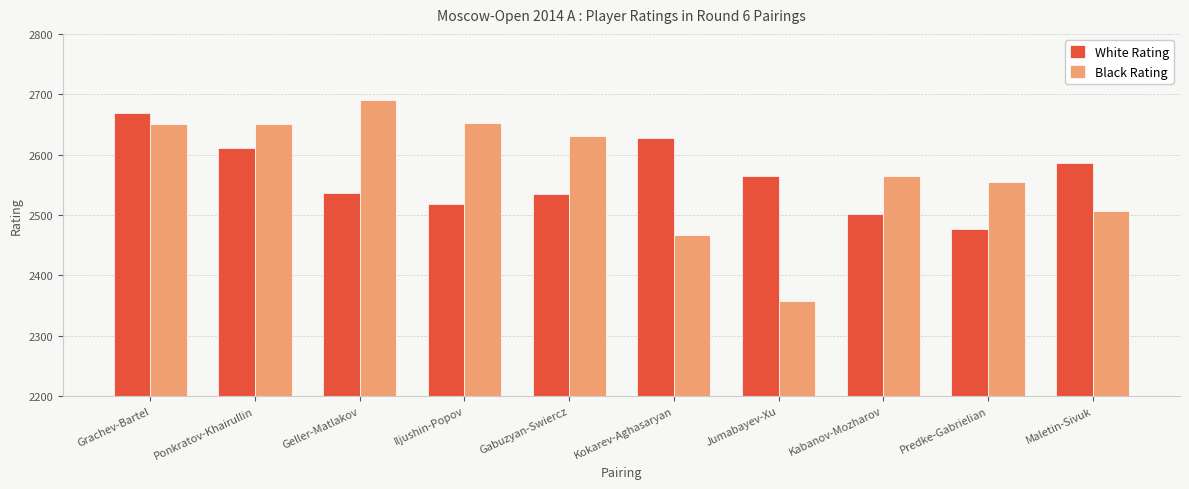

How many data points in Black Rating are less than 2630?

5